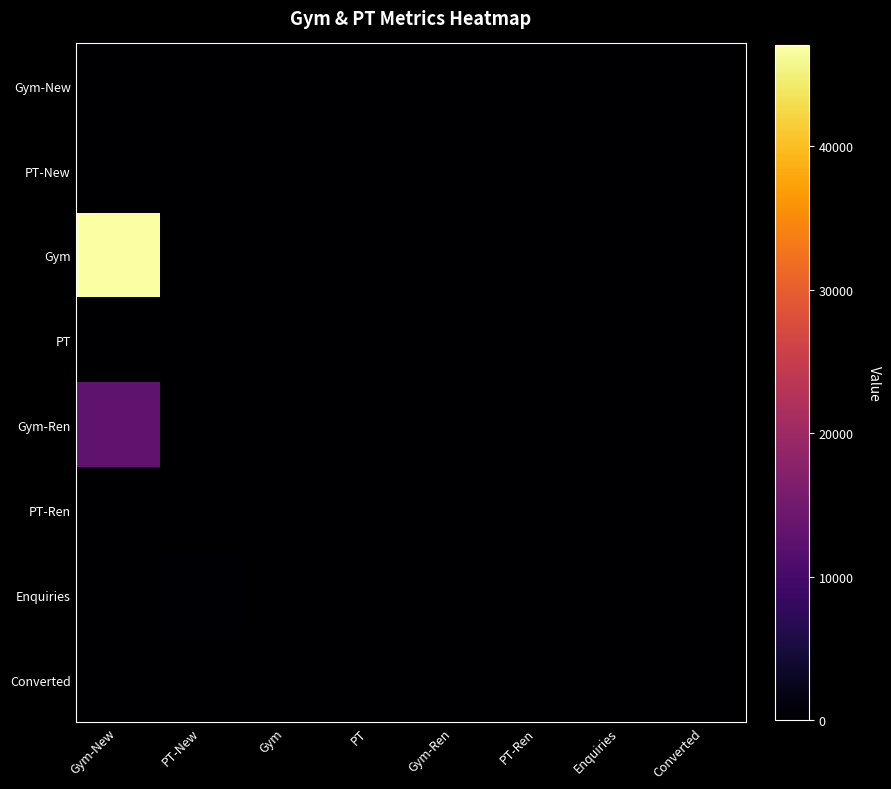

At which category does the chart reach its peak across all series?

Gym-New